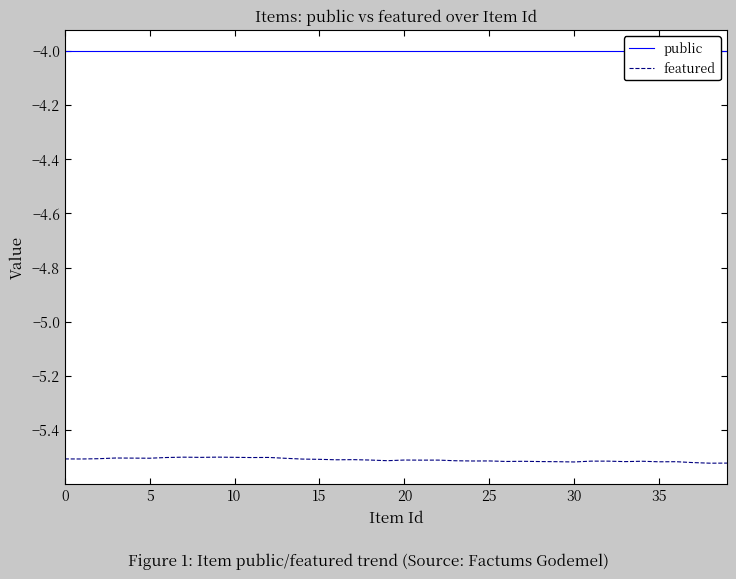

The featured series shows -8.0 at 0. True or false?

False